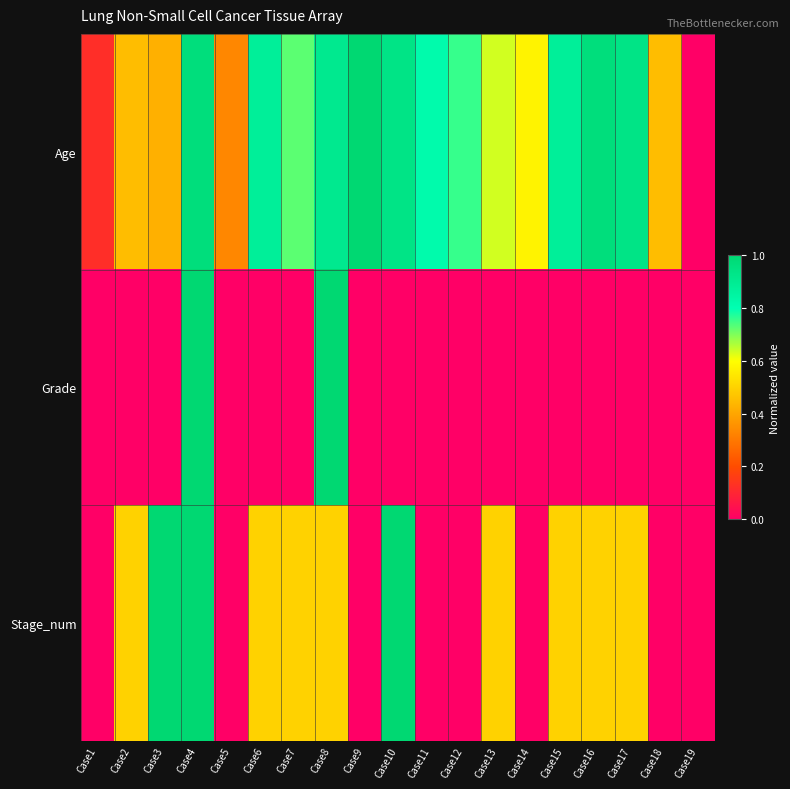

How many data points does each series have?

19